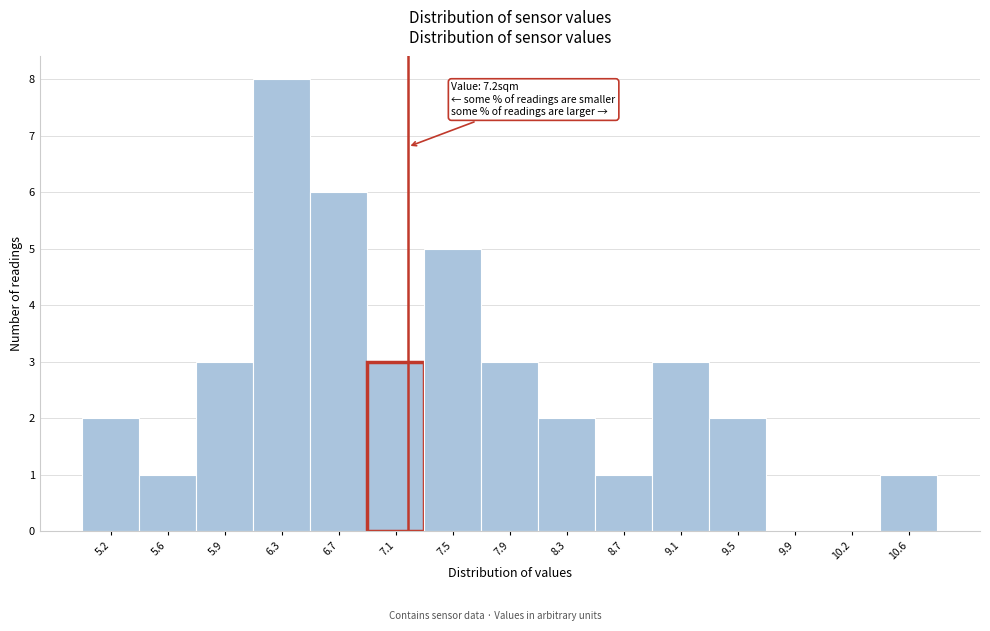

Over which range of the x-axis is the bar tallest?

6.15 to 6.55